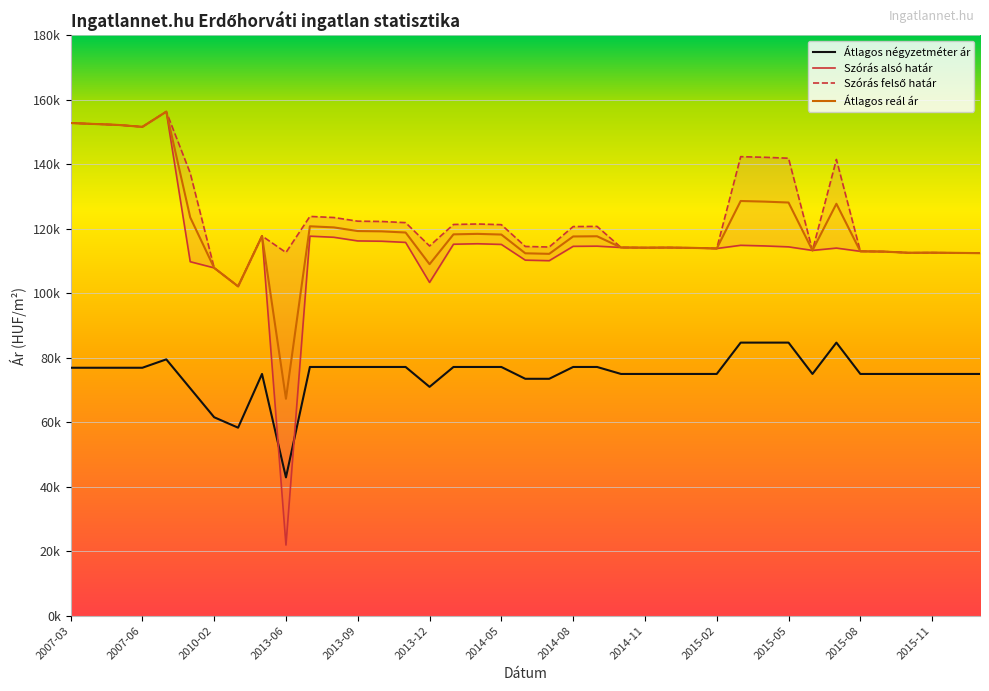

The Szórás felső határ series shows 112677 at 2013-06. True or false?

True